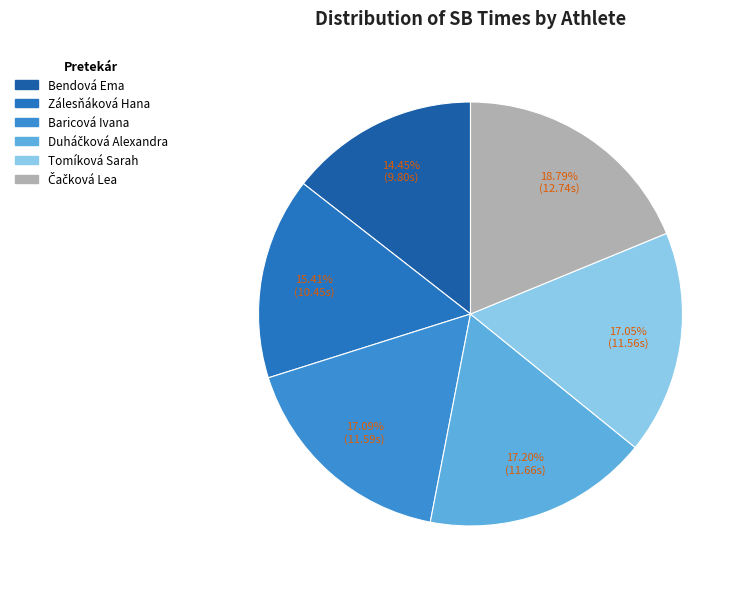

What is the change in value from Bendová Ema to Duháčková Alexandra?

+1.9